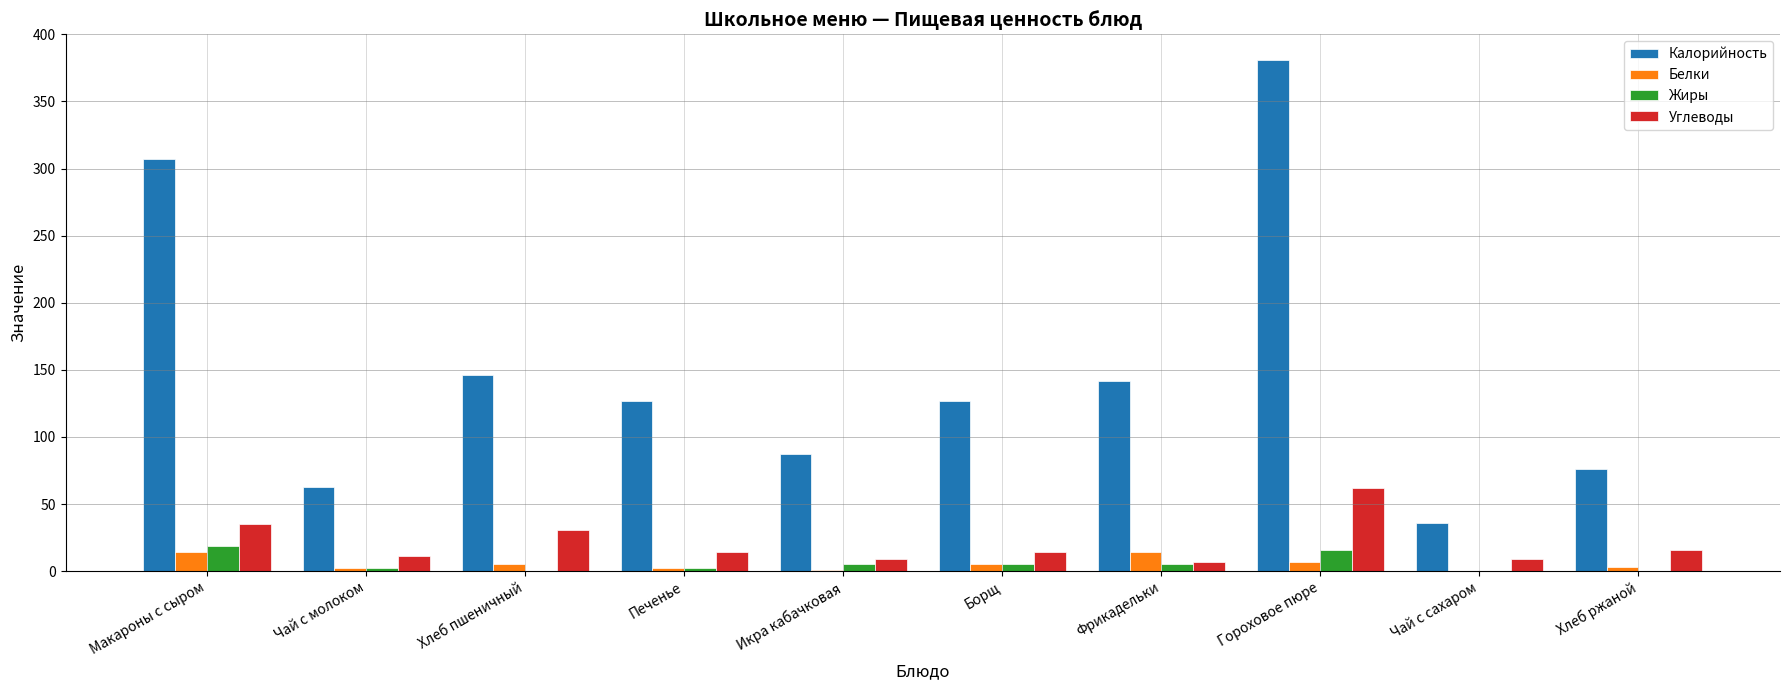

At which label does Калорийность reach its peak?

Гороховое пюре